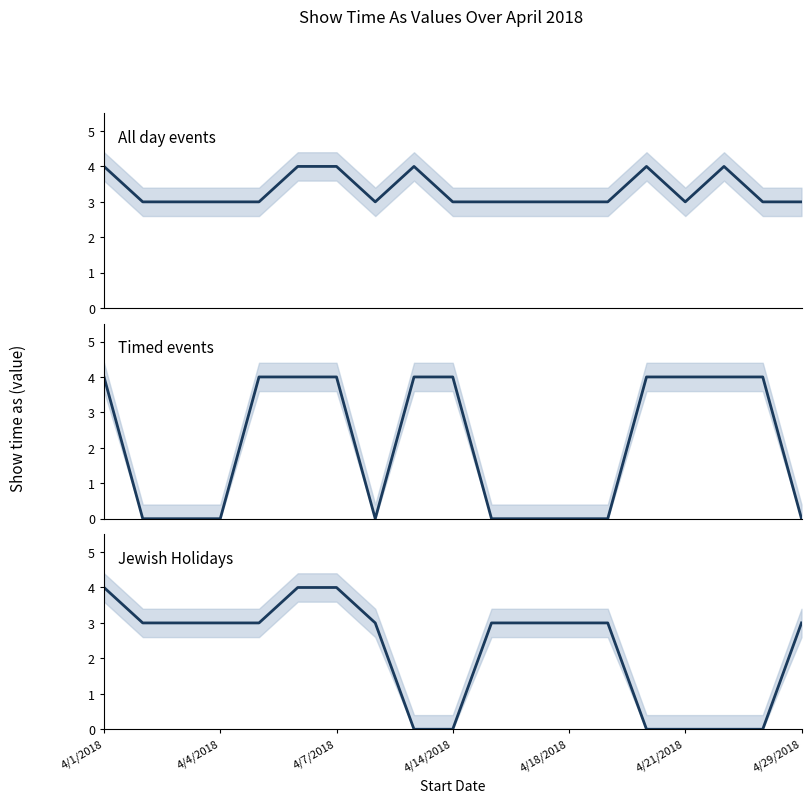

What position from the left is 4/21/2018?

6